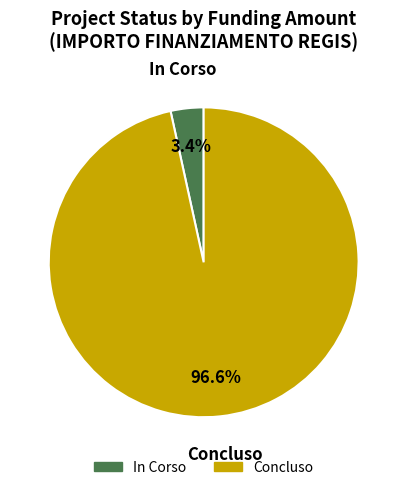

Which has a higher value, In Corso or Concluso?

Concluso